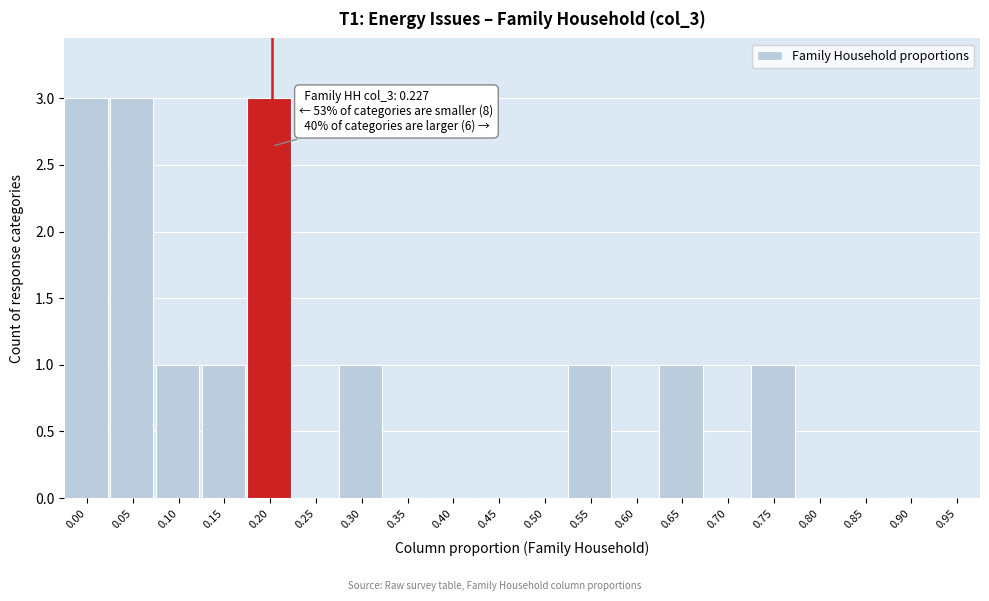

Reading left to right, list all the values displayed in this chart.

0.00=3	0.05=3	0.10=1	0.15=1	0.20=3	0.25=0	0.30=1	0.35=0	0.40=0	0.45=0	0.50=0	0.55=1	0.60=0	0.65=1	0.70=0	0.75=1	0.80=0	0.85=0	0.90=0	0.95=0